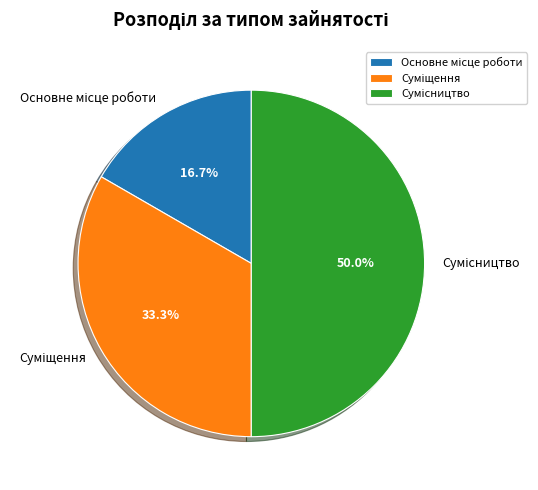

How many slices are in this pie chart?

3